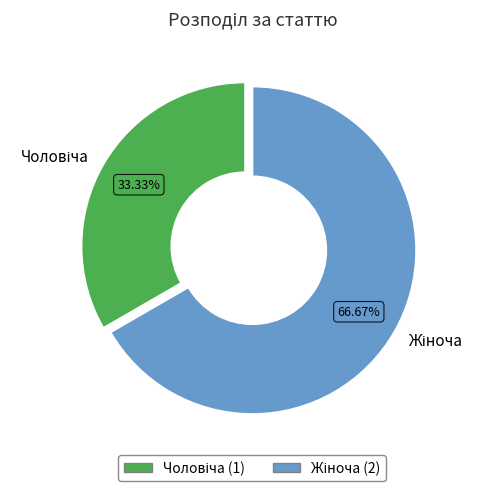

How many segments does this pie chart have?

2